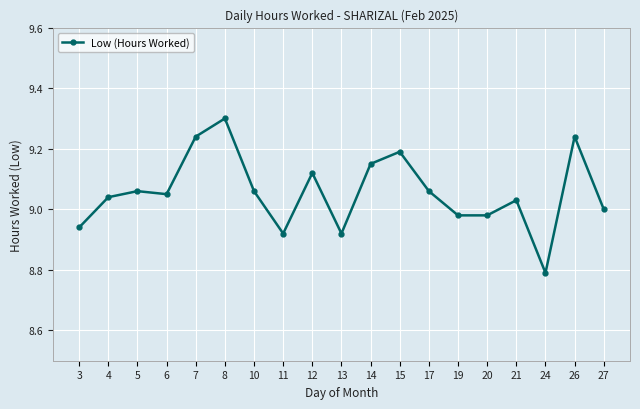

True or false: there are more than 0 points higher than both neighbors.

True